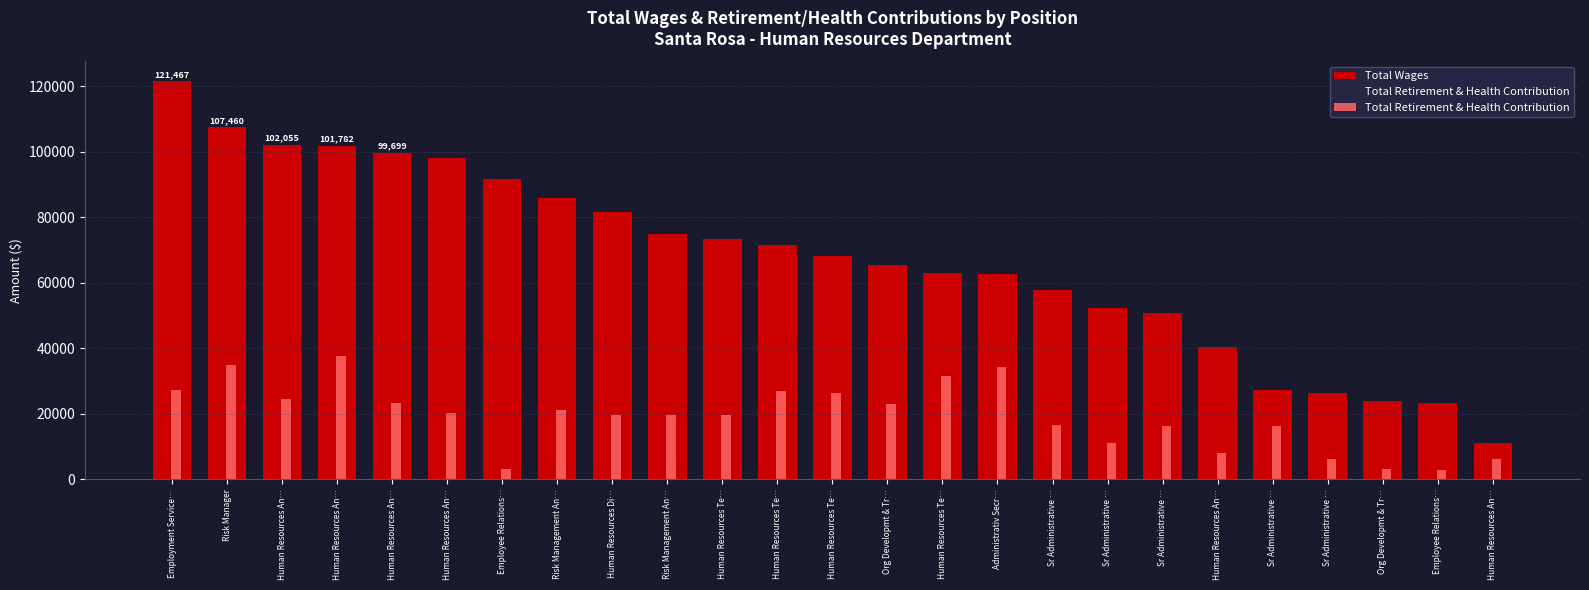

Rank the series by their average value, from highest to lowest.

Total Wages, Total Retirement & Health Contribution